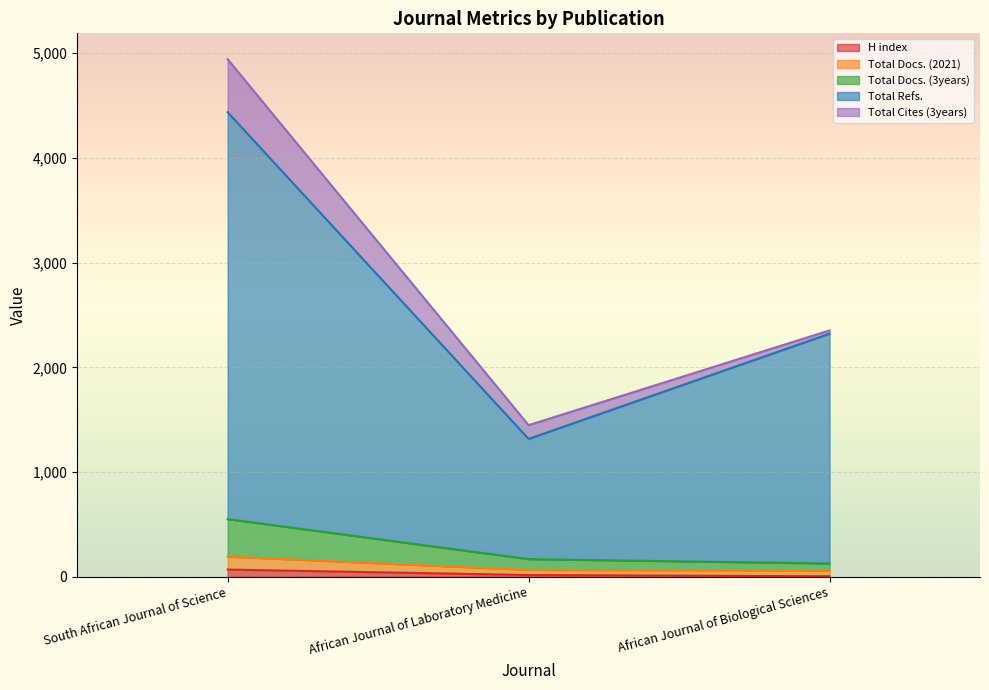

What is the sum of the H index values at South African Journal of Science and African Journal of Laboratory Medicine?

86